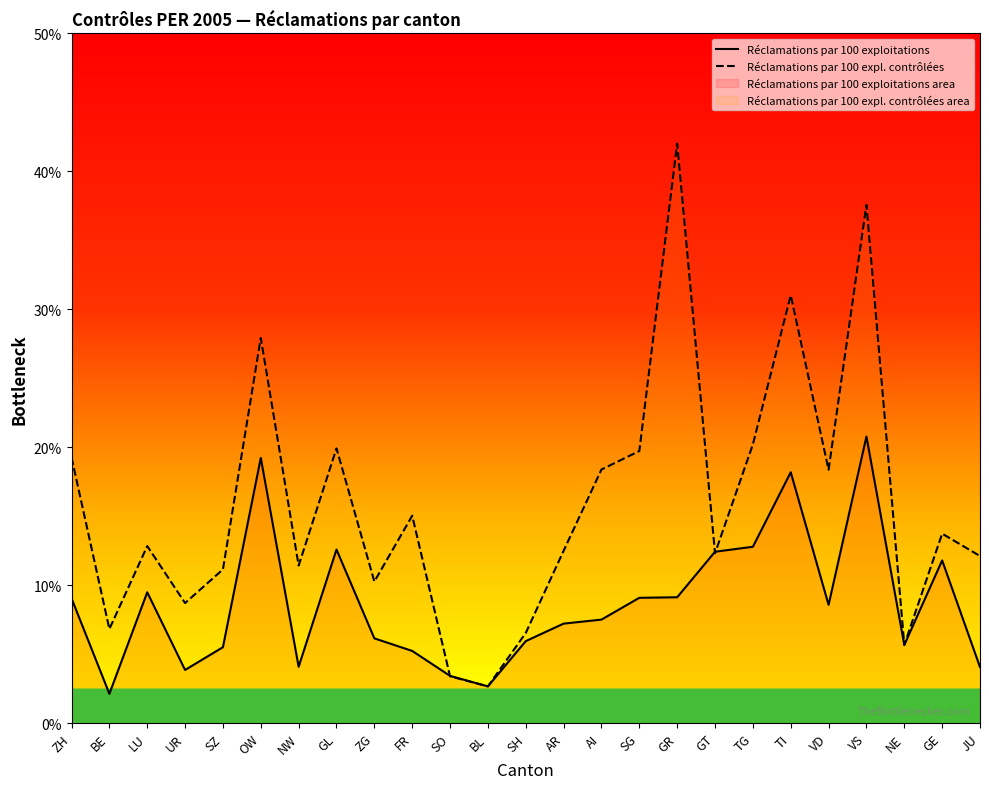

What is the sum of all Réclamations par 100 exploitations values?

216.7